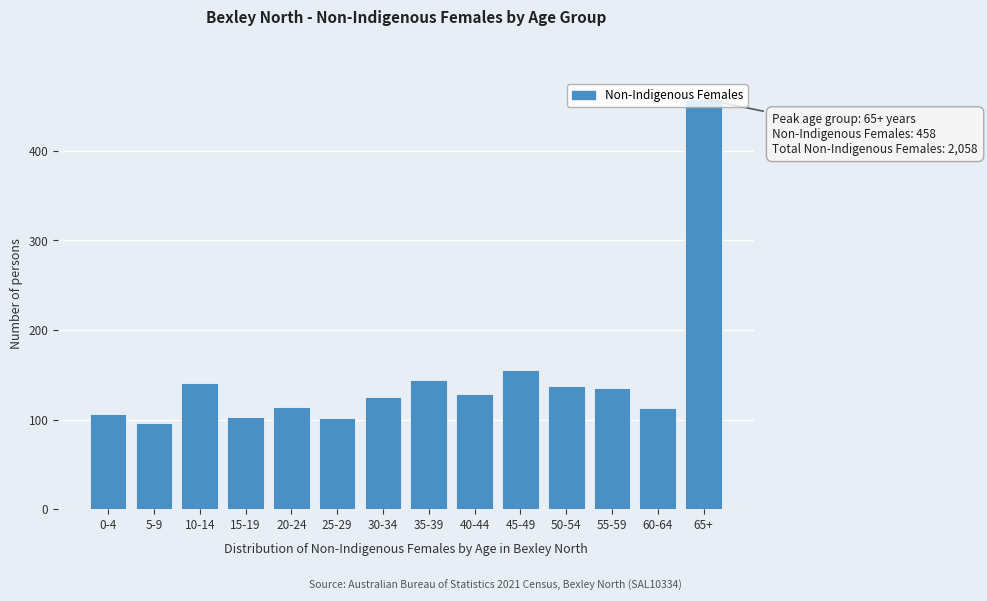

The value at 65+ is 458. True or false?

True